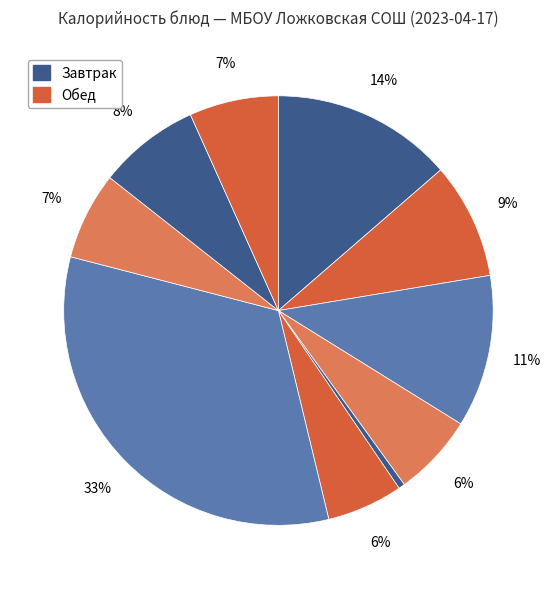

Count the number of slices in the pie.

10